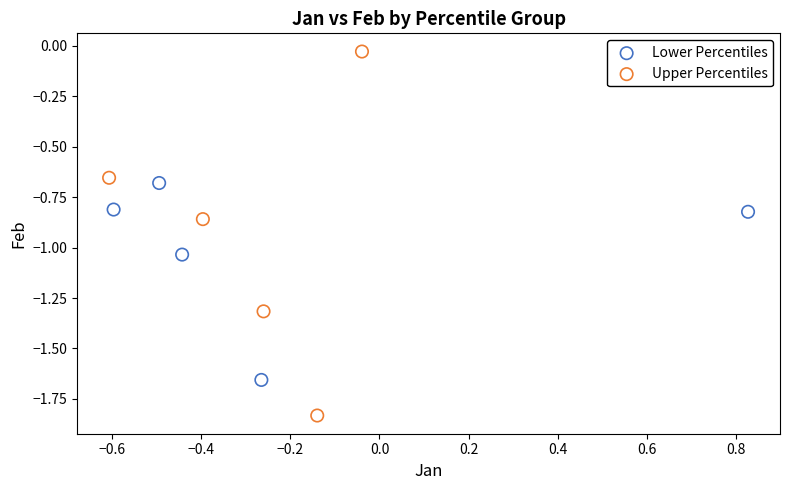

Which series reaches the minimum Y coordinate?

Upper Percentiles